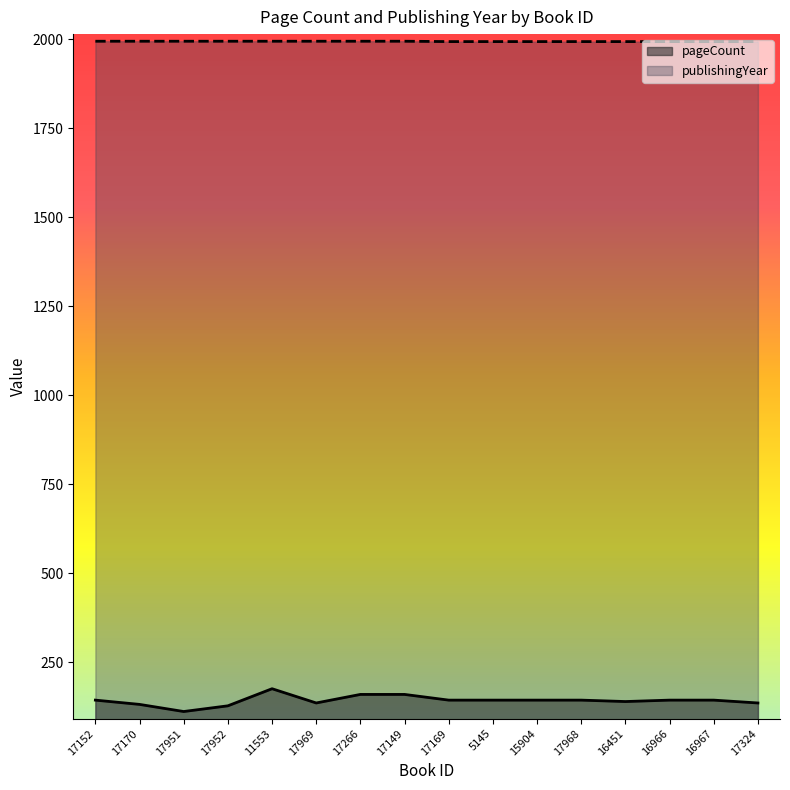

At 11553, list the series in order from largest to smallest.

publishingYear, pageCount